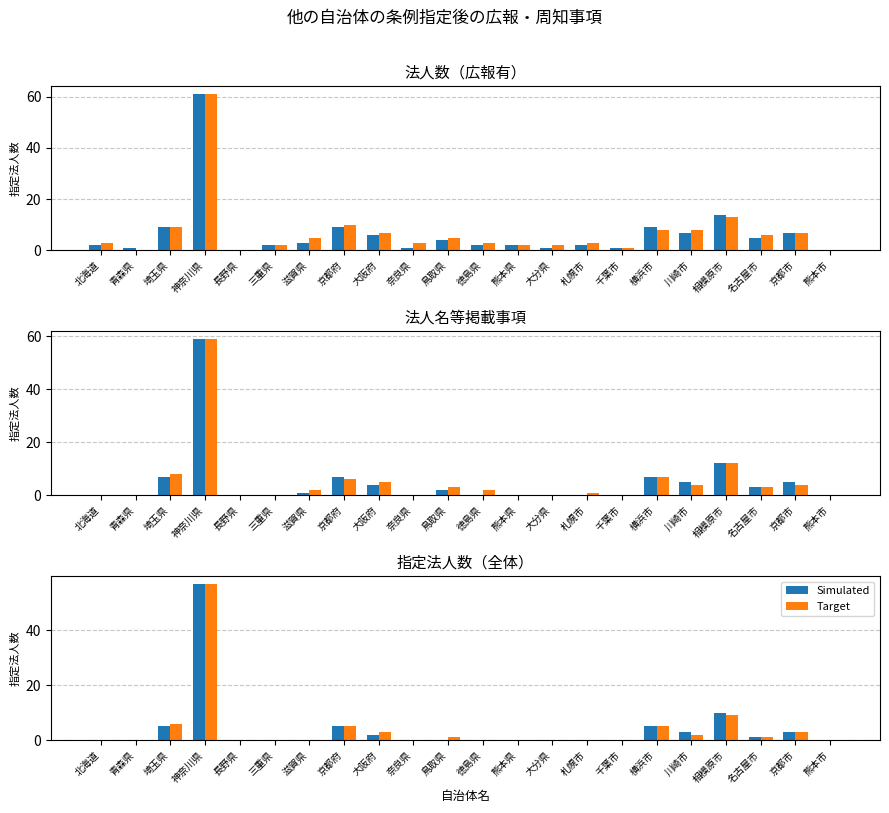

How many bars are there in each group?

2